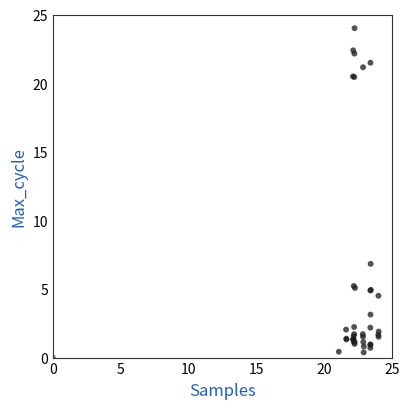

What Y value in the scatter plot is closest to 12?

6.8